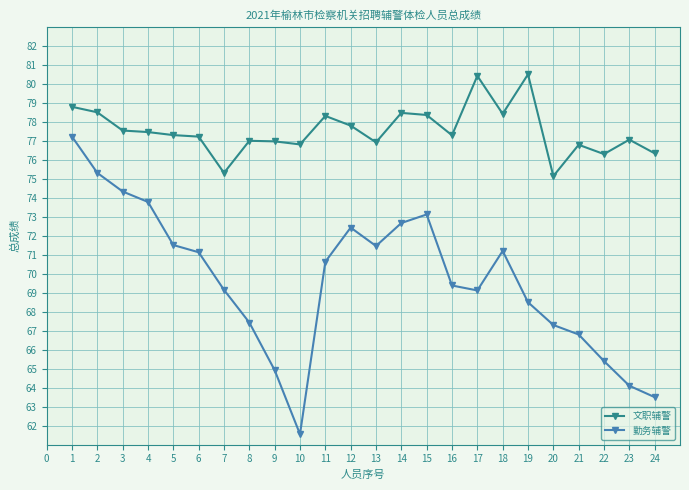

True or false: 文职辅警 and 勤务辅警 cross at least once.

False